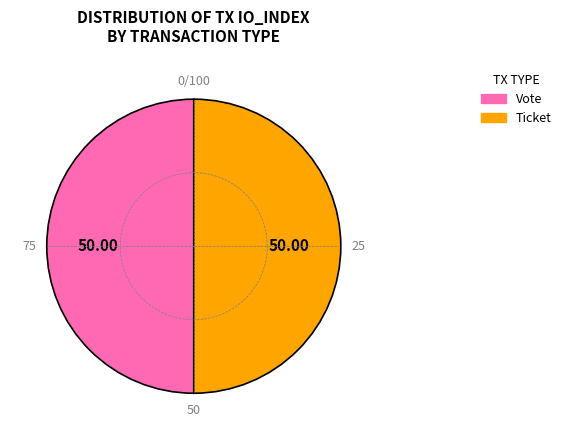

How many segments does this pie chart have?

2